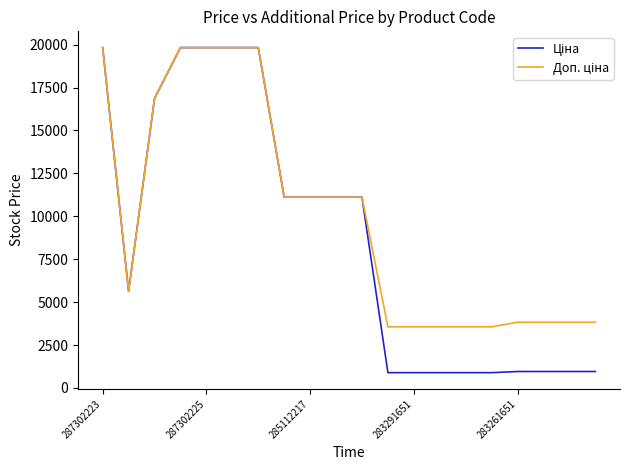

True or false: Доп. ціна and Ціна cross at least once.

False